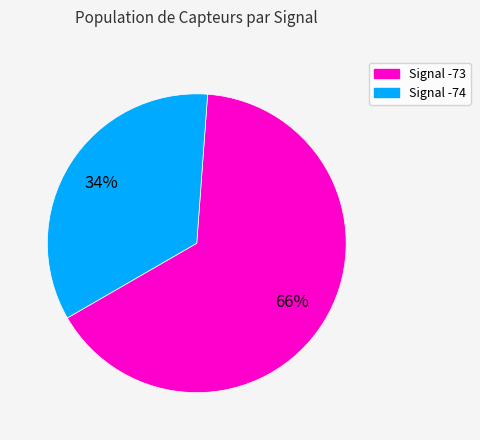

To the nearest percent, what is the average slice percentage?

50%